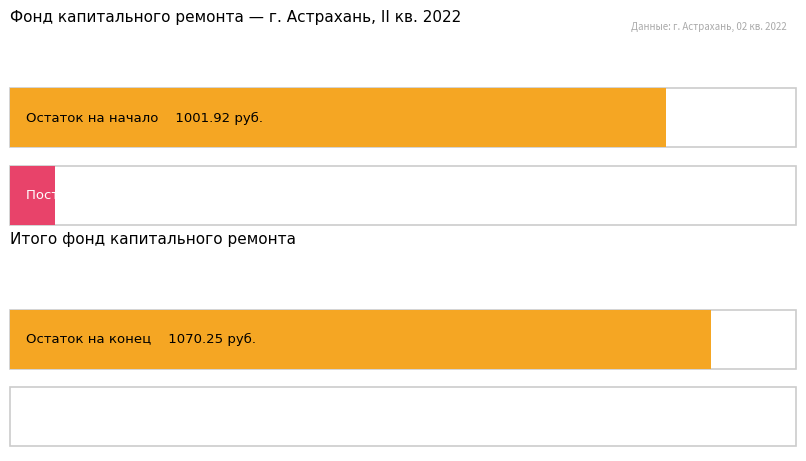

What are all the series names shown in the legend?

Остаток на начало, Поступило всего, Остаток на конец